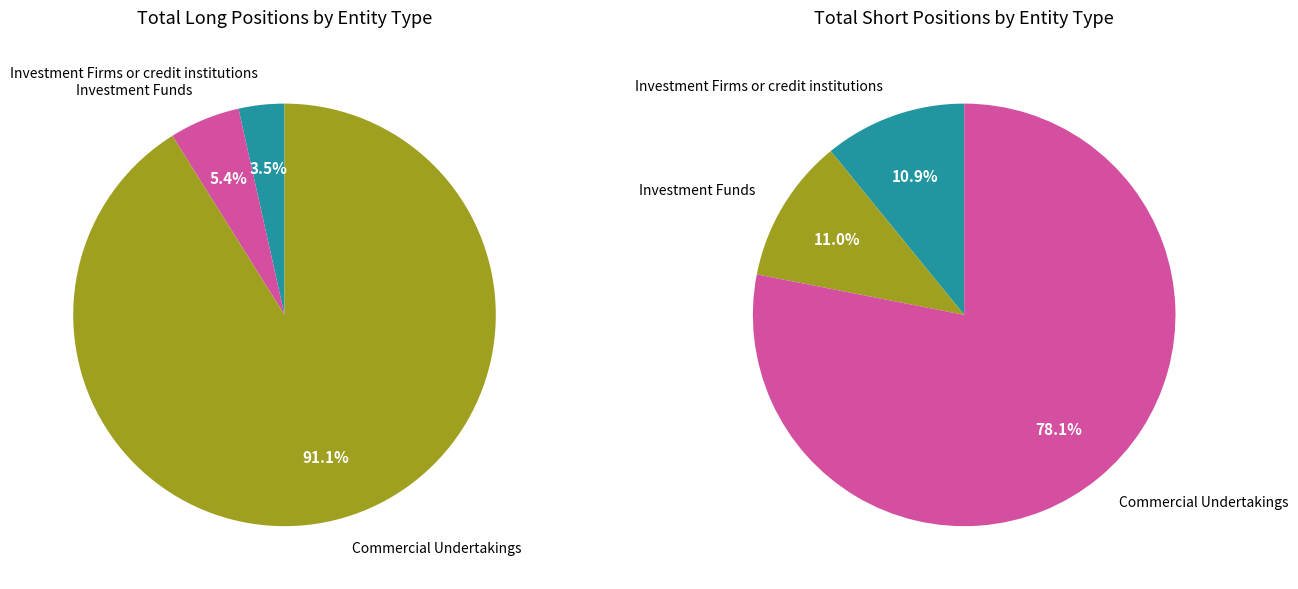

What percentage is NOT represented by Investment Firms or credit institutions?

96.5%